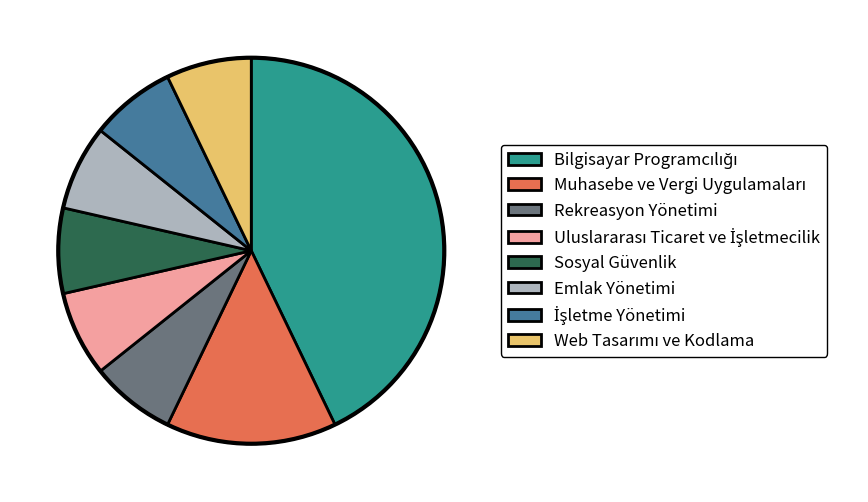

Approximately how many times larger is the value at Sosyal Güvenlik compared to Rekreasyon Yönetimi?

1.0